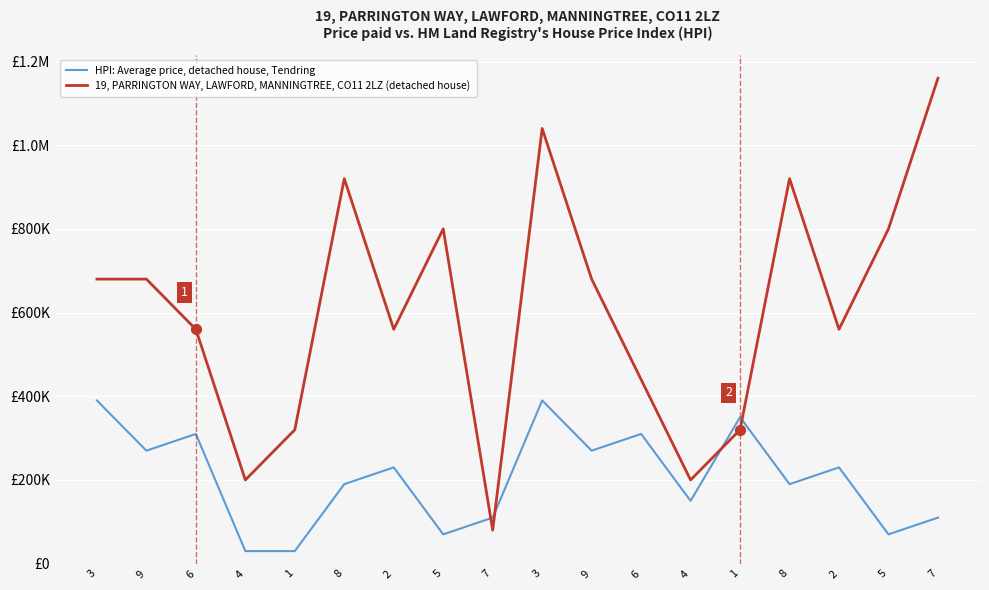

At which category is the sum across all series the highest?

3